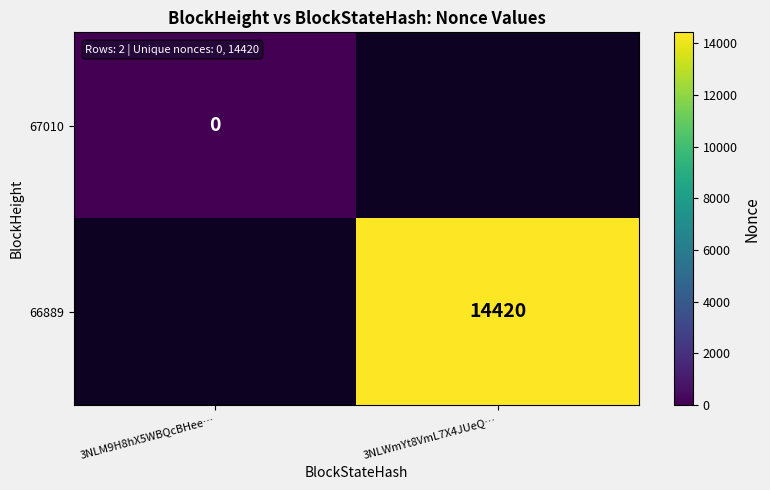

The 66889 series shows 14420.0 at 3NLWmYt8VmL7X4JUeQ…. True or false?

True